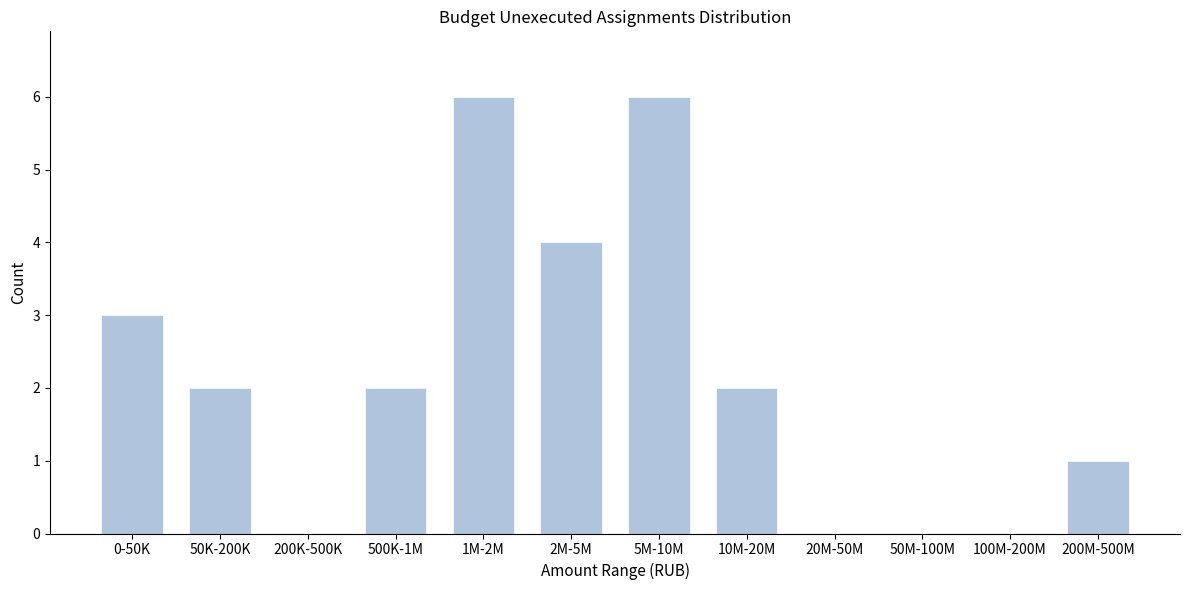

Reading left to right, extract all data points from this chart.

0-50K=3	50K-200K=2	200K-500K=0	500K-1M=2	1M-2M=6	2M-5M=4	5M-10M=6	10M-20M=2	20M-50M=0	50M-100M=0	100M-200M=0	200M-500M=1